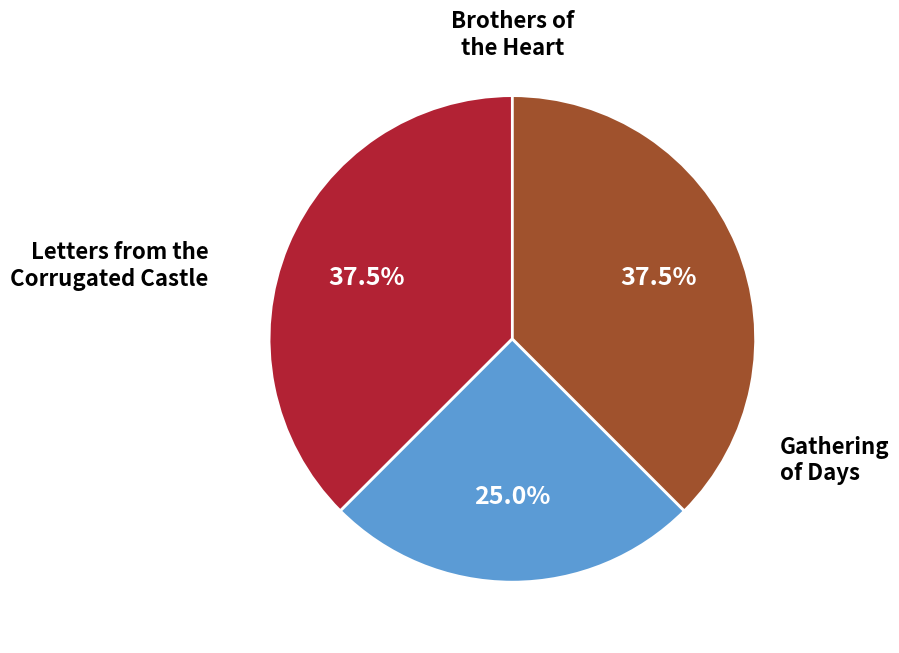

Is there any slice that represents more than half of the pie?

No